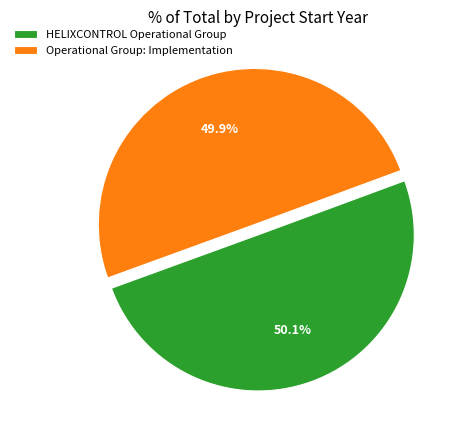

To the nearest percent, what is the average slice percentage?

50%